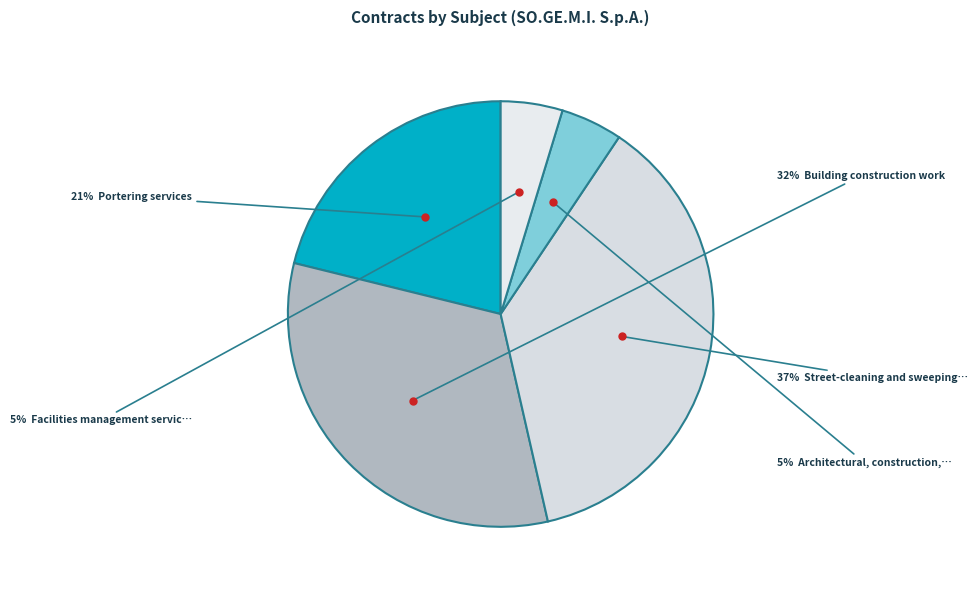

Count the number of slices in the pie.

5